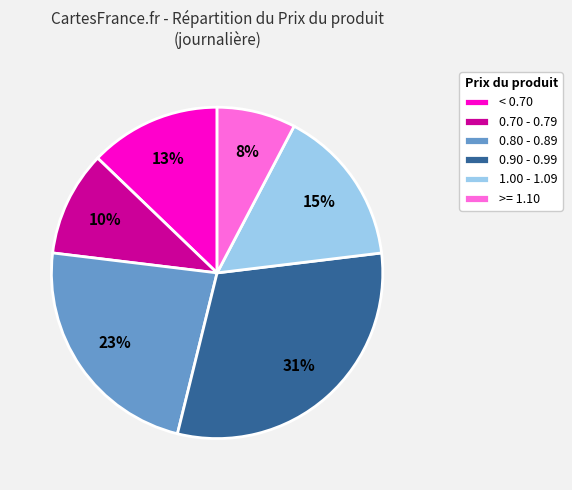

How many segments does this pie chart have?

6